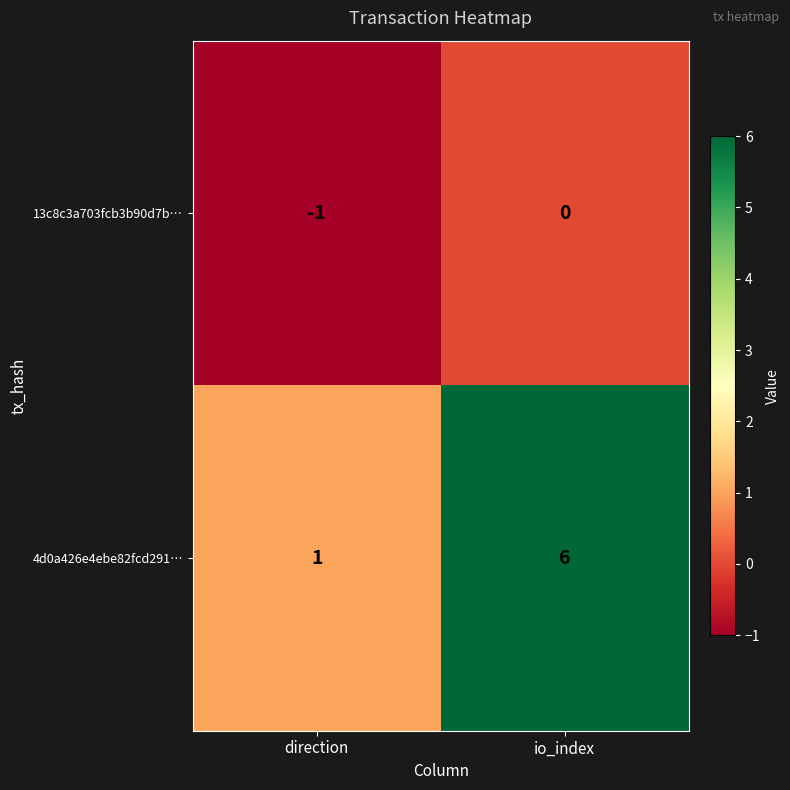

List the series in order of their peak value, highest first.

4d0a426e4ebe82fcd291…, 13c8c3a703fcb3b90d7b…